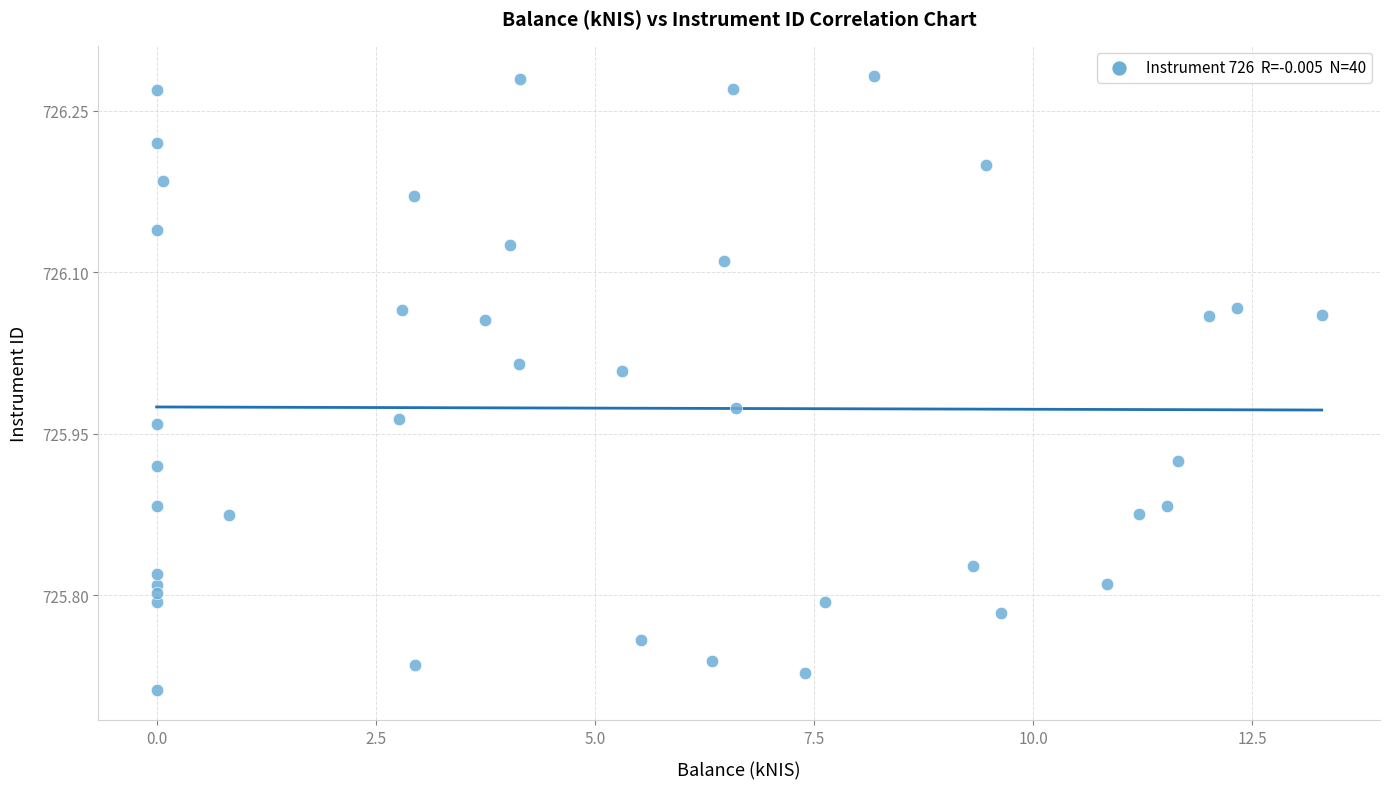

What is the range of Y values (max minus min)?

0.6